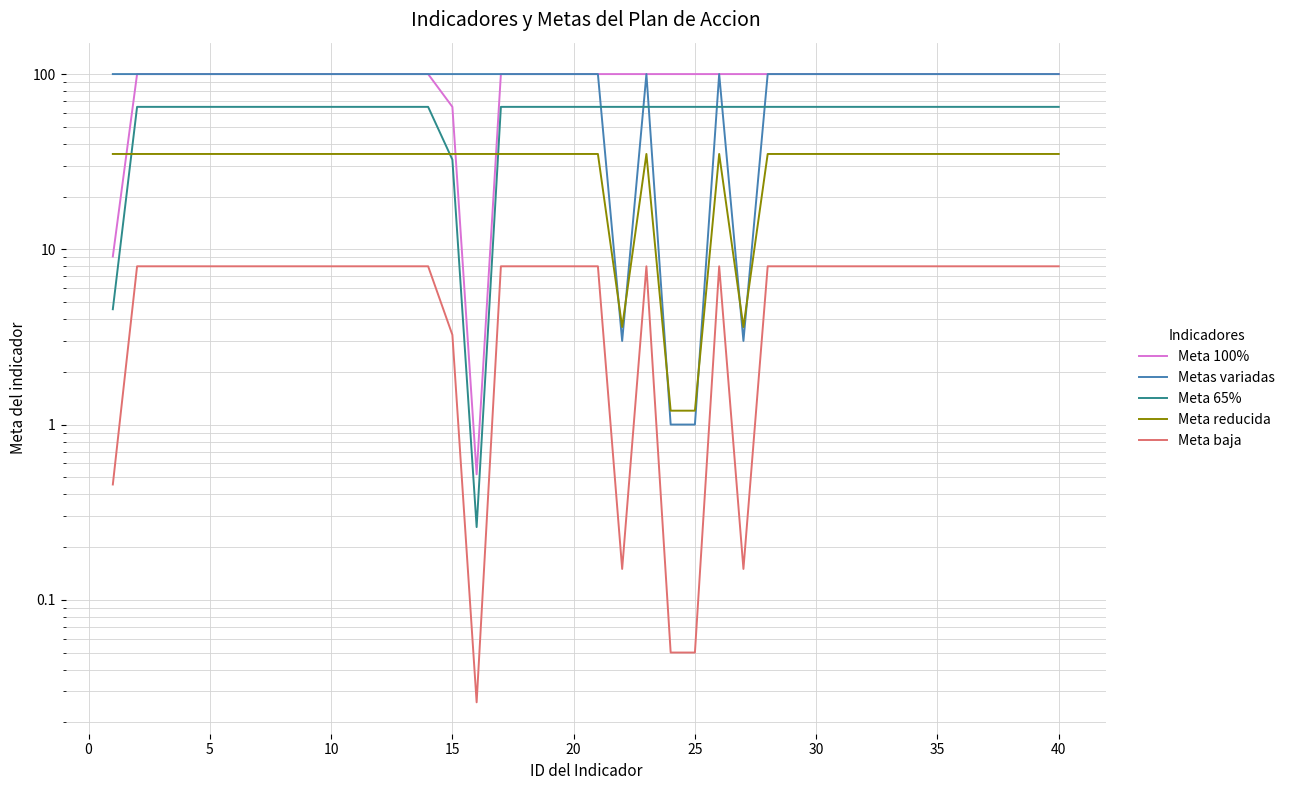

What is the value of the Meta 65% point at the 8th from the left?

65.0